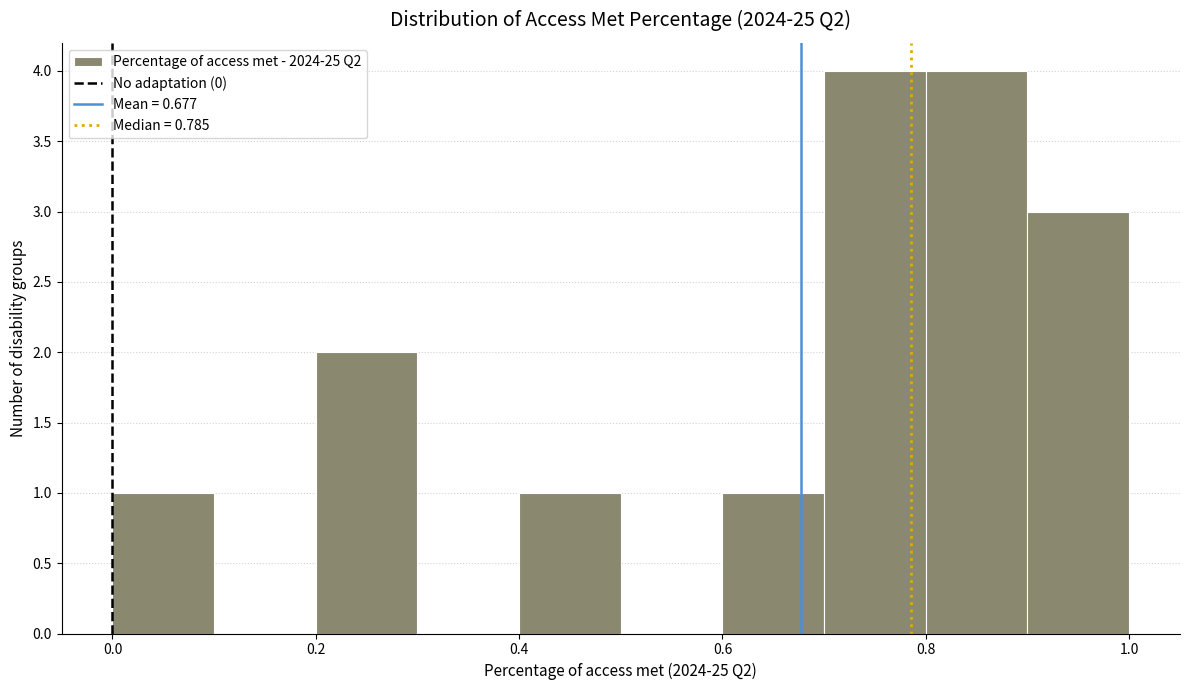

Reading left to right, list every bar in this chart as the range it spans on the x-axis followed by its height. The values are not printed on the chart, so give them approximately, as read against the axis.

0.0 to 0.1: 1
0.1 to 0.2: 0
0.2 to 0.3: 2
0.3 to 0.4: 0
0.4 to 0.5: 1
0.5 to 0.6: 0
0.6 to 0.7: 1
0.7 to 0.8: 4
0.8 to 0.9: 4
0.9 to 1.0: 3